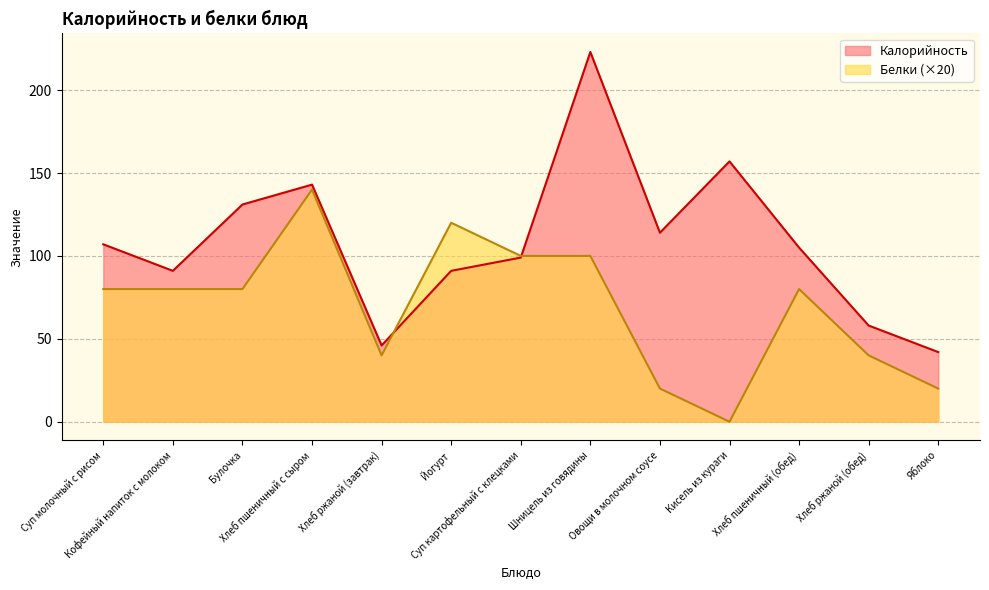

Which category has the lowest value across all series?

Кисель из кураги